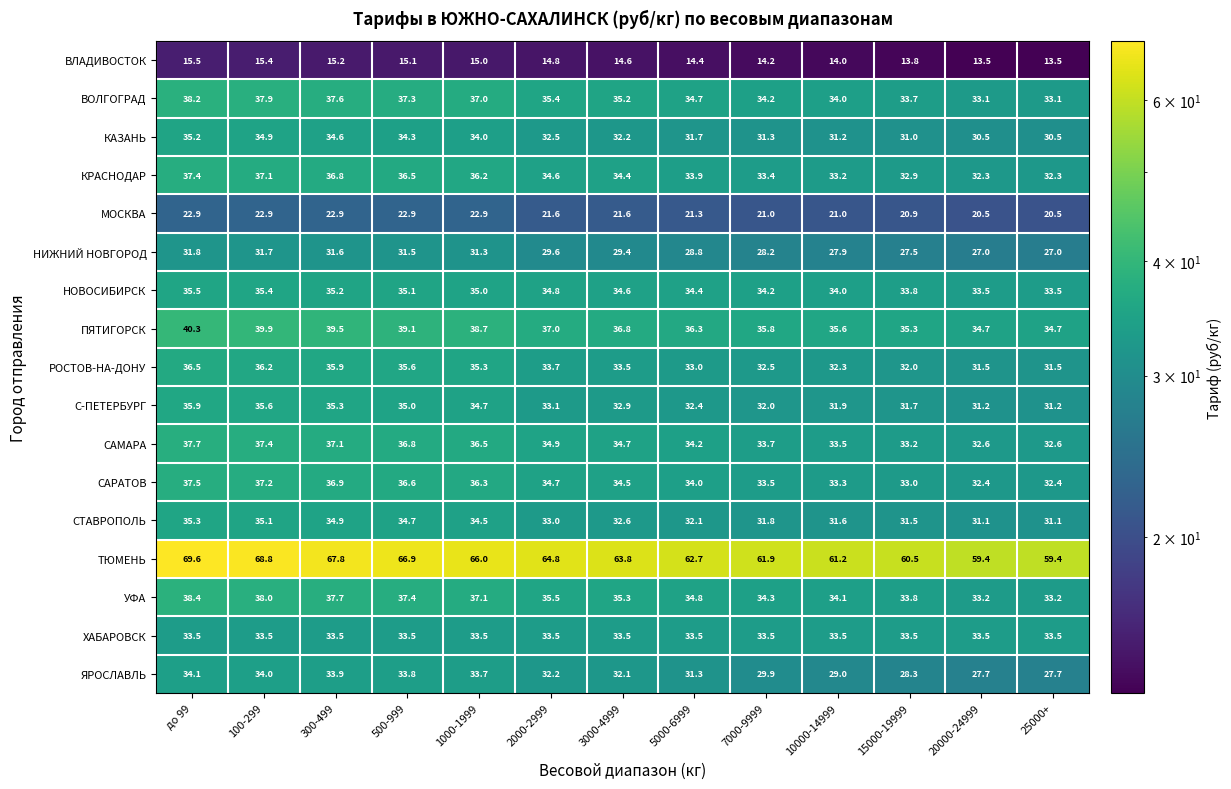

Which series has the largest range (max minus min)?

ТЮМЕНЬ